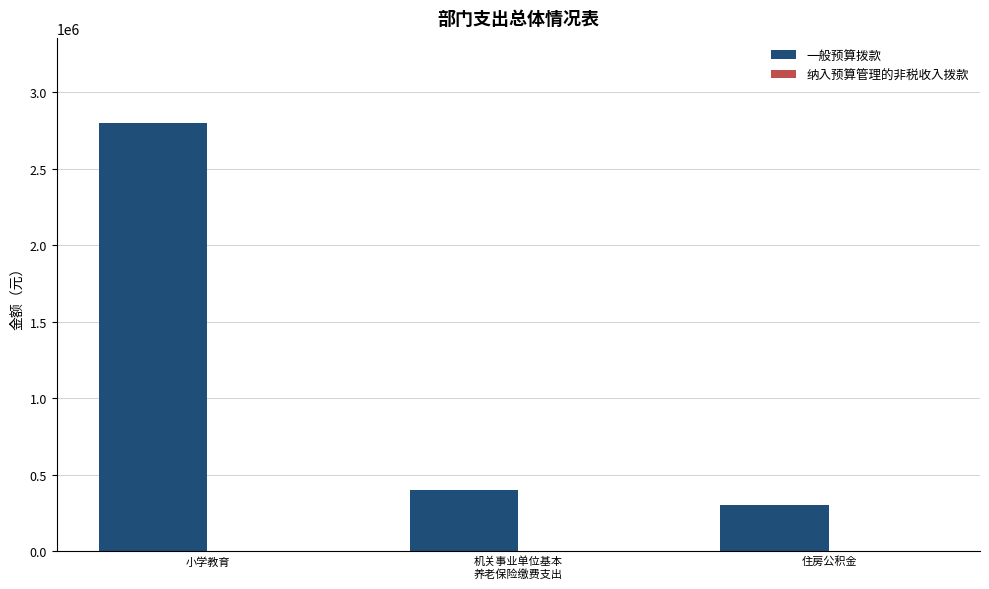

What is the change in value from 小学教育 to 住房公积金?

-2495840.7